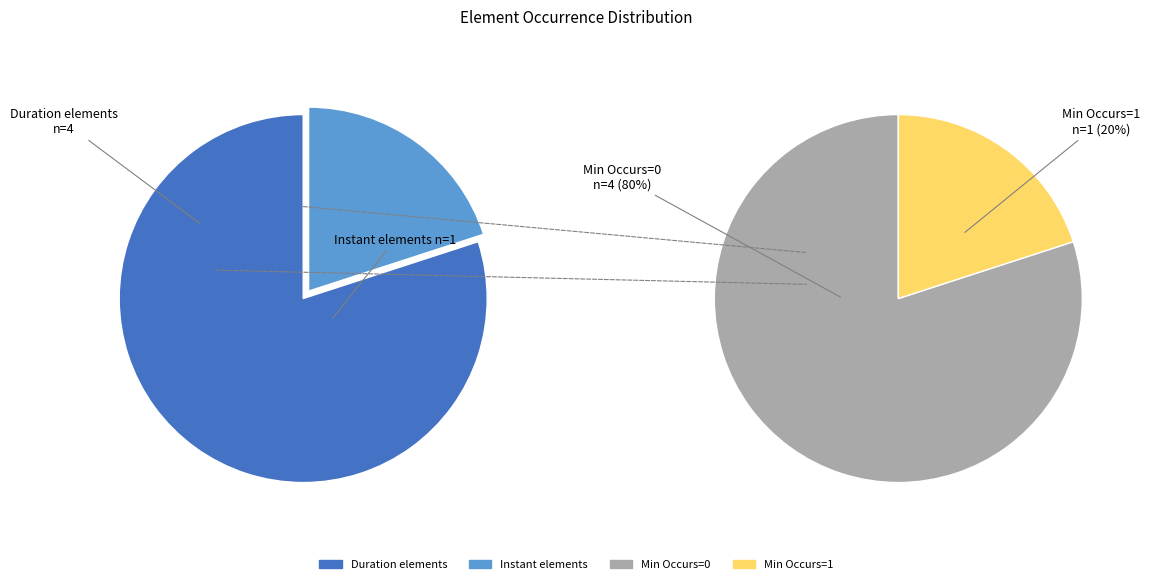

Which slice is the smallest?

INT